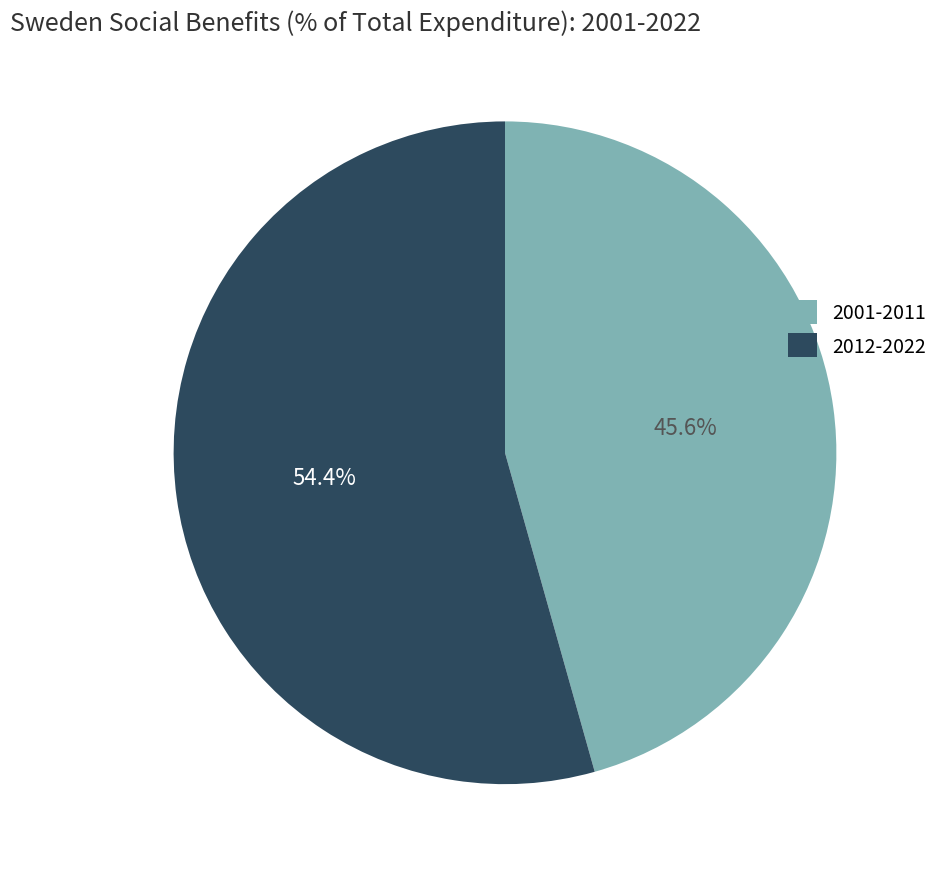

What is the smallest slice in the pie chart?

2001-2011